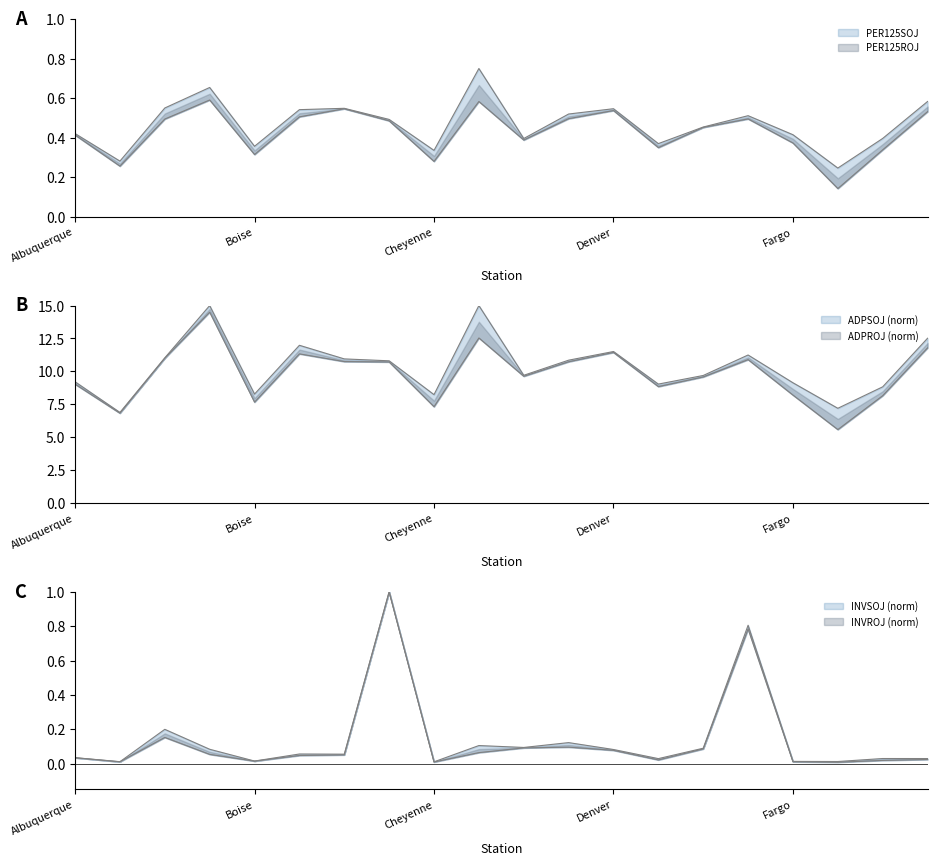

What is the sum of all INVSOJ values?

2.6